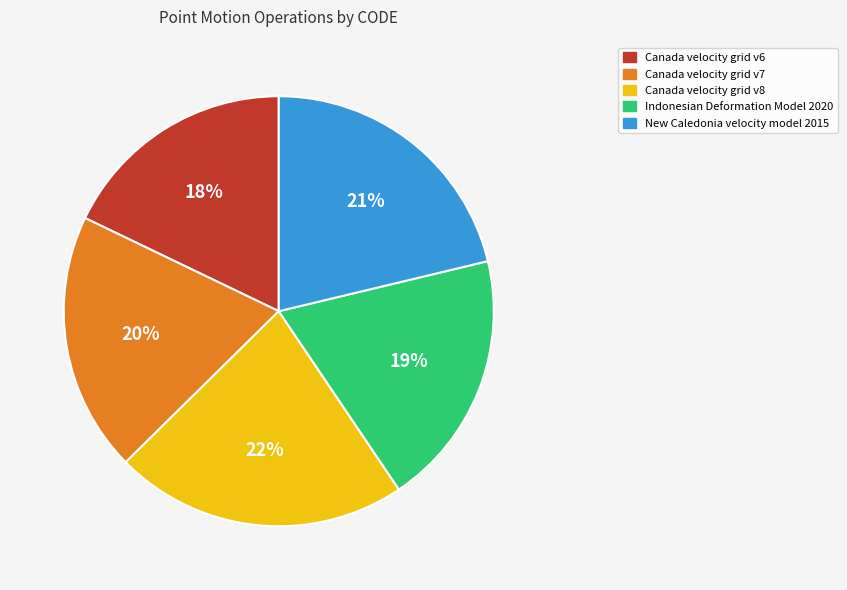

What is the smallest slice in the pie chart?

Canada velocity grid v6